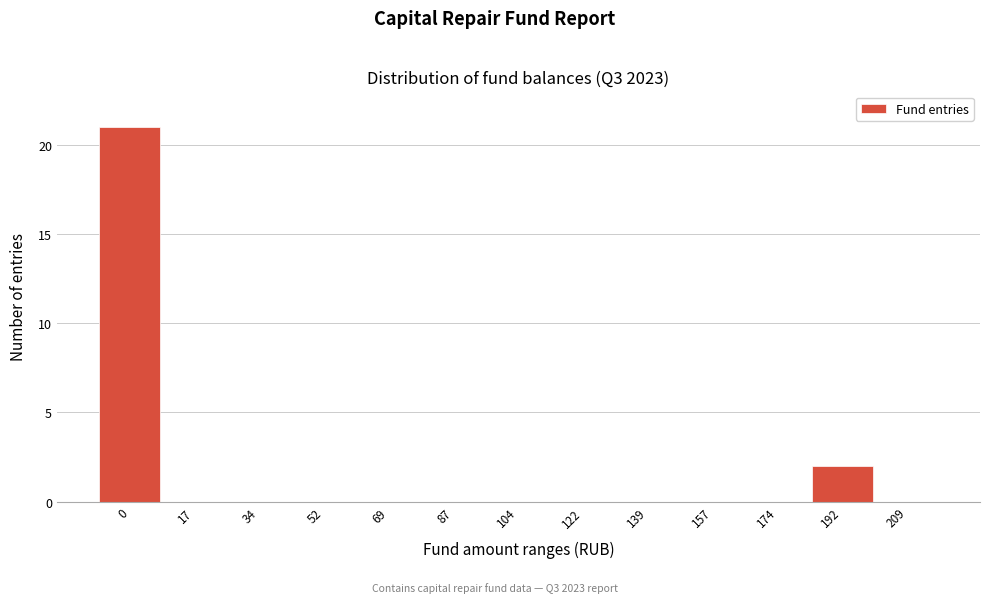

Reading left to right, what are all the values shown in this chart?

0=21	17=0	34=0	52=0	69=0	87=0	104=0	122=0	139=0	157=0	174=0	192=2	209=0